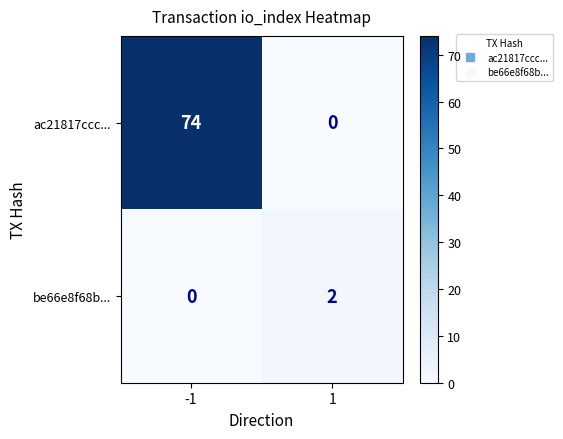

Read the ac21817ccc... value at -1.

74